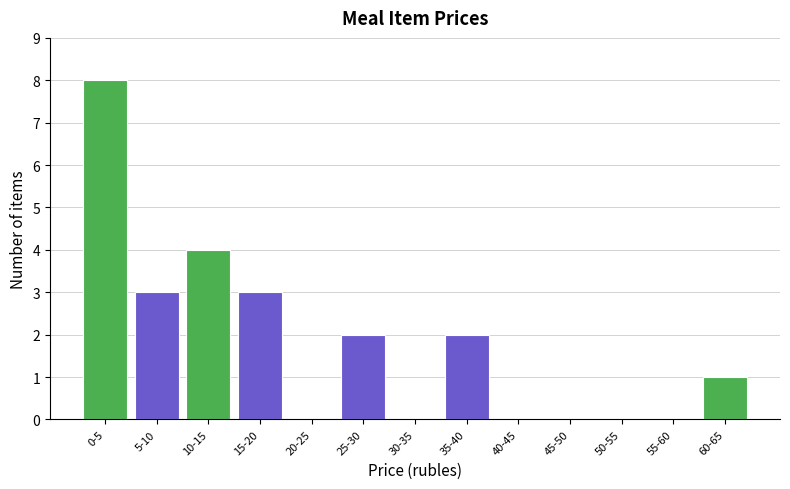

Is it true that the value at 50-55 is -3?

False